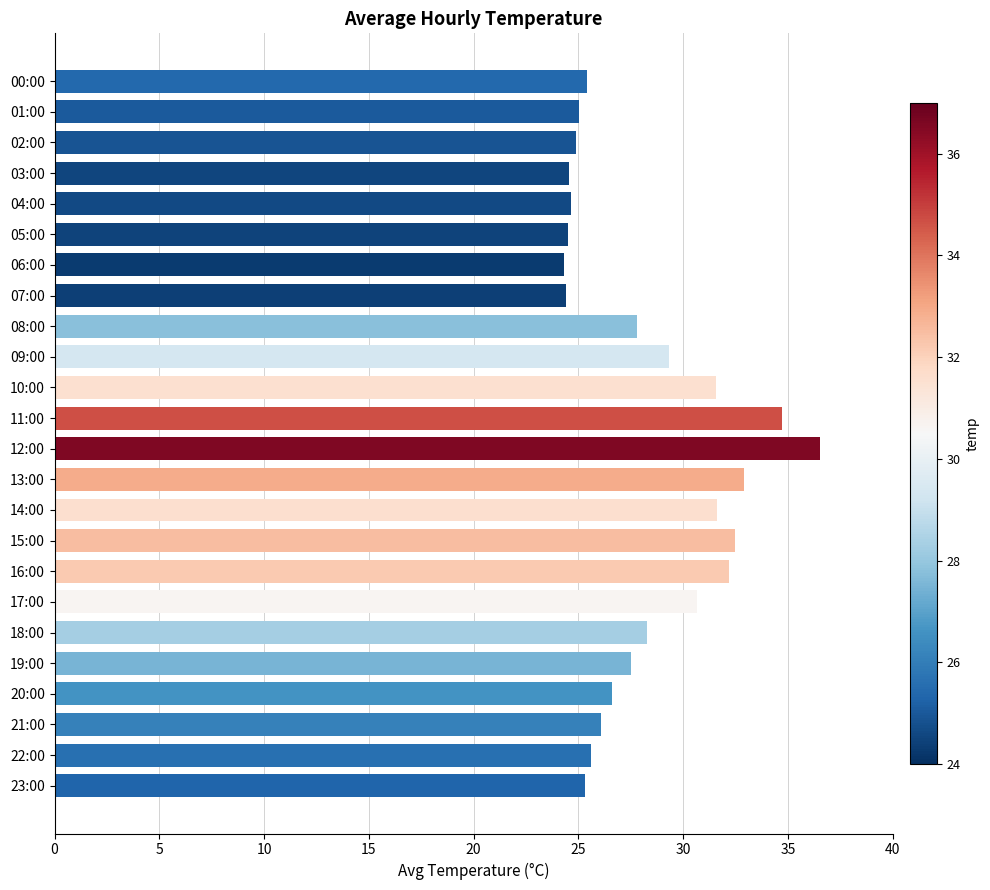

How many data points does each series have?

24